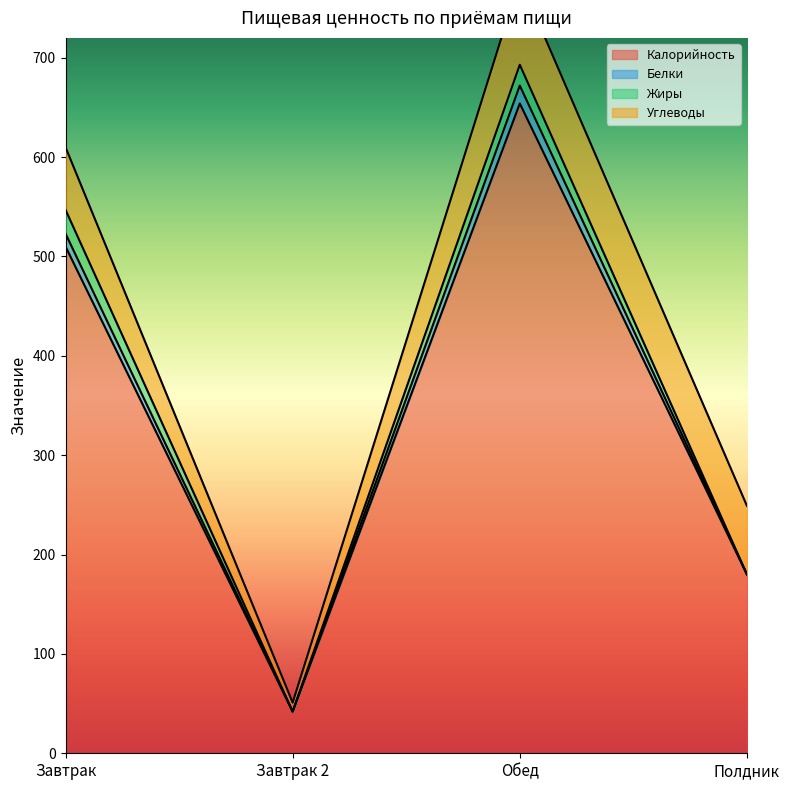

True or false: Калорийность has a value of 323 at Обед.

False